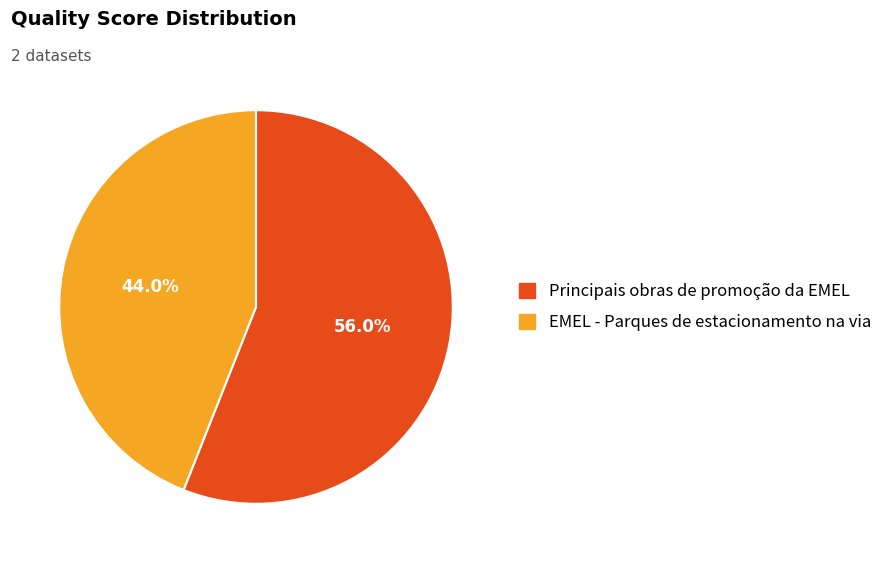

What is the majority slice?

Principais obras de promoção da EMEL